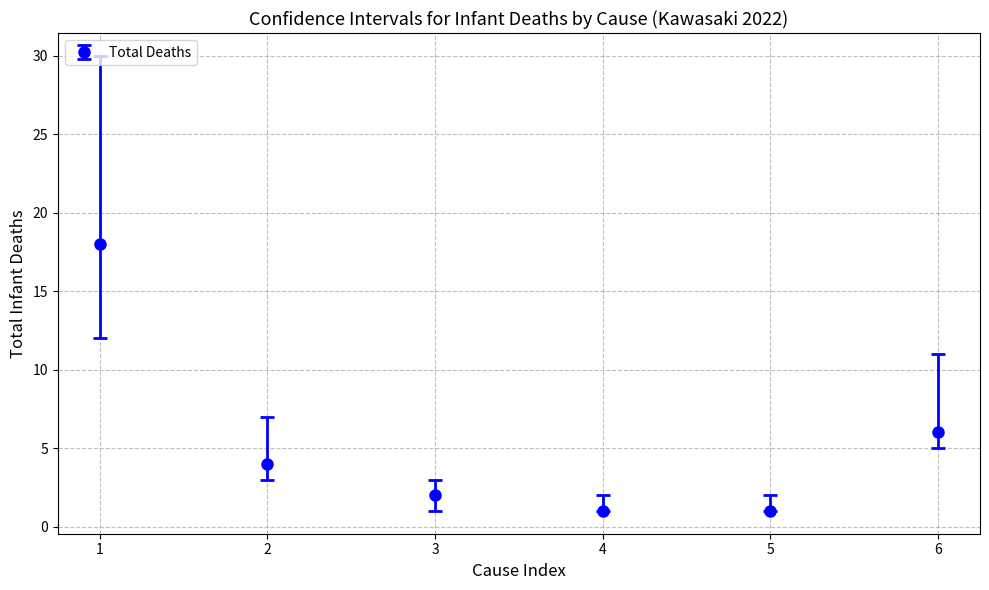

What is the value of the 5th point from the left?

1